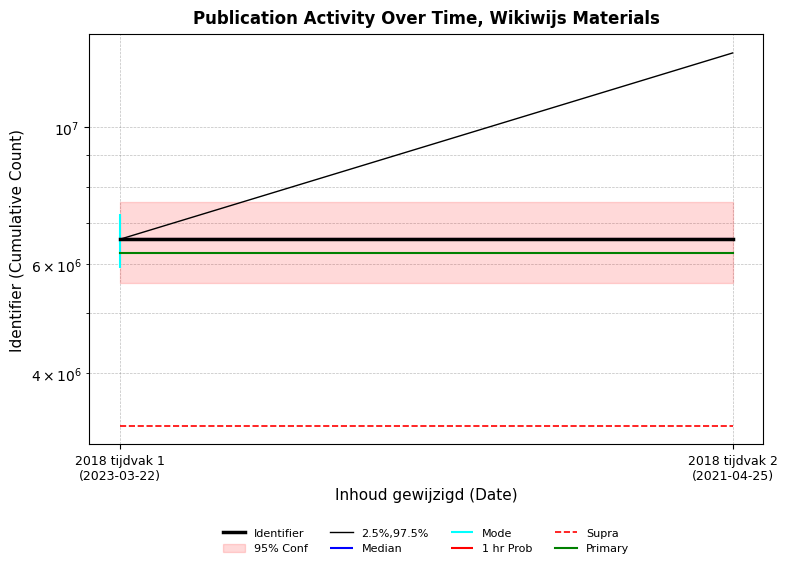

What is the label of the 2nd point from the right?

2018 tijdvak 1
(2023-03-22)